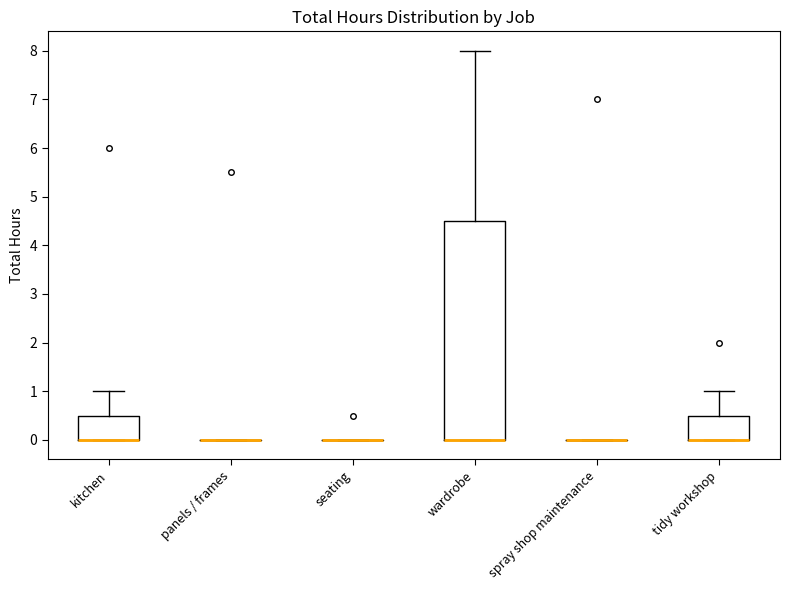

Reading left to right, read every box against the y-axis: the position of its median line, the range the box covers, and the ends of its whiskers. The values are not printed on the chart, so give them approximately, as read against the axis.

kitchen: median 0.0 (drawn on the box's lower edge), box 0.0 to 0.5, whiskers 0.0 to 1.0
panels / frames: box collapsed to a line at 0.0, whiskers 0.0 to 0.0
seating: box collapsed to a line at 0.0, whiskers 0.0 to 0.0
wardrobe: median 0.0 (drawn on the box's lower edge), box 0.0 to 4.5, whiskers 0.0 to 8.0
spray shop maintenance: box collapsed to a line at 0.0, whiskers 0.0 to 0.0
tidy workshop: median 0.0 (drawn on the box's lower edge), box 0.0 to 0.5, whiskers 0.0 to 1.0